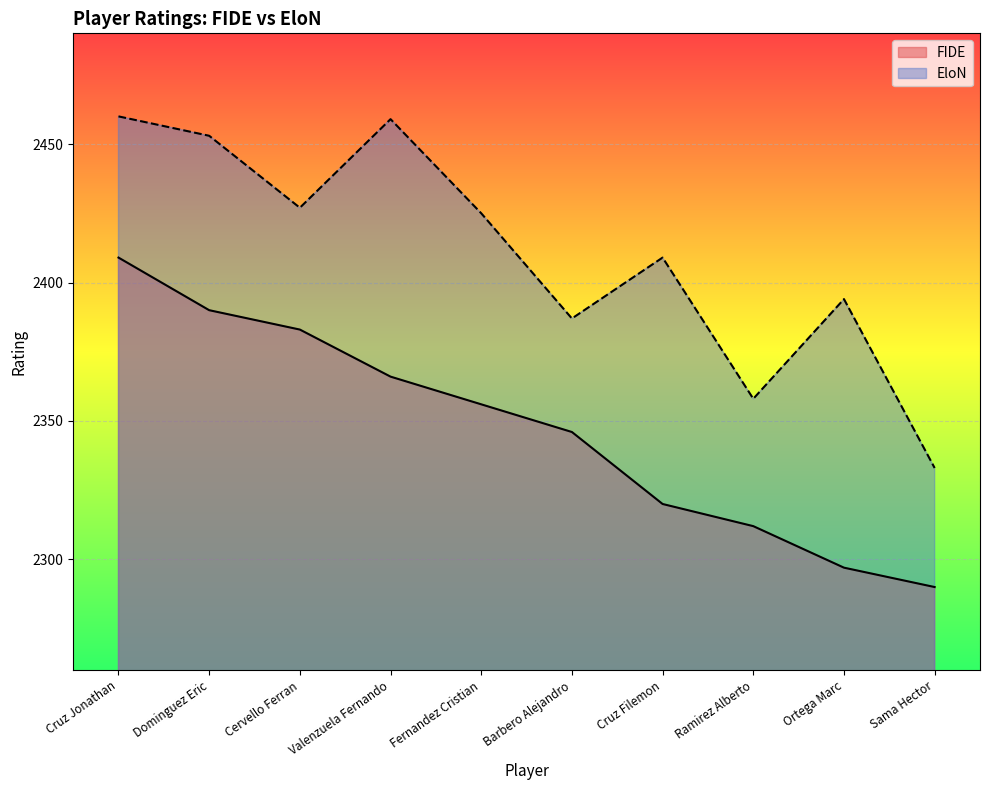

The FIDE series shows 1412 at Sama Hector. True or false?

False